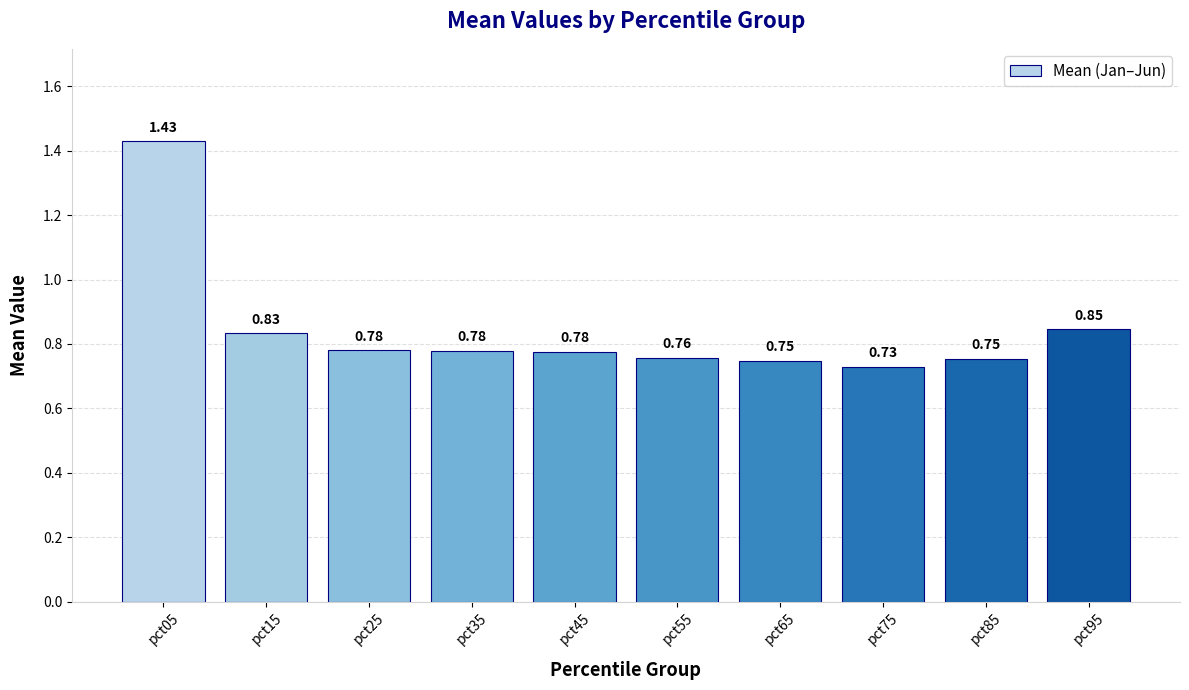

What is the sum of all values?

8.4